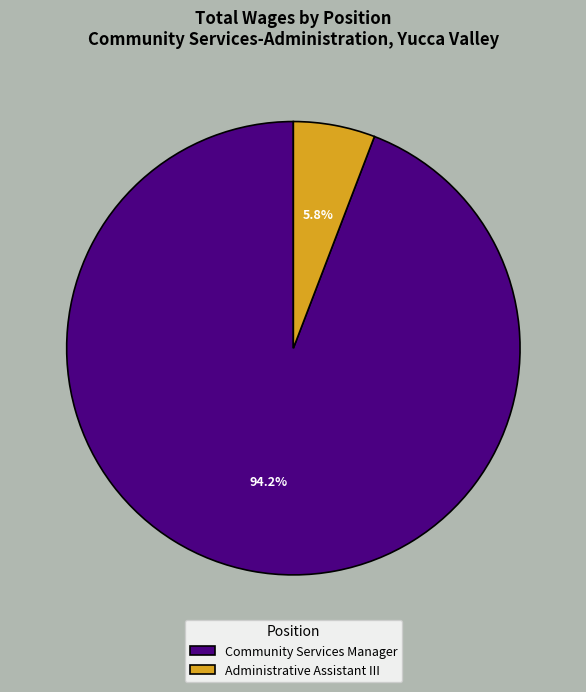

To the nearest percent, what is the average slice percentage?

50%